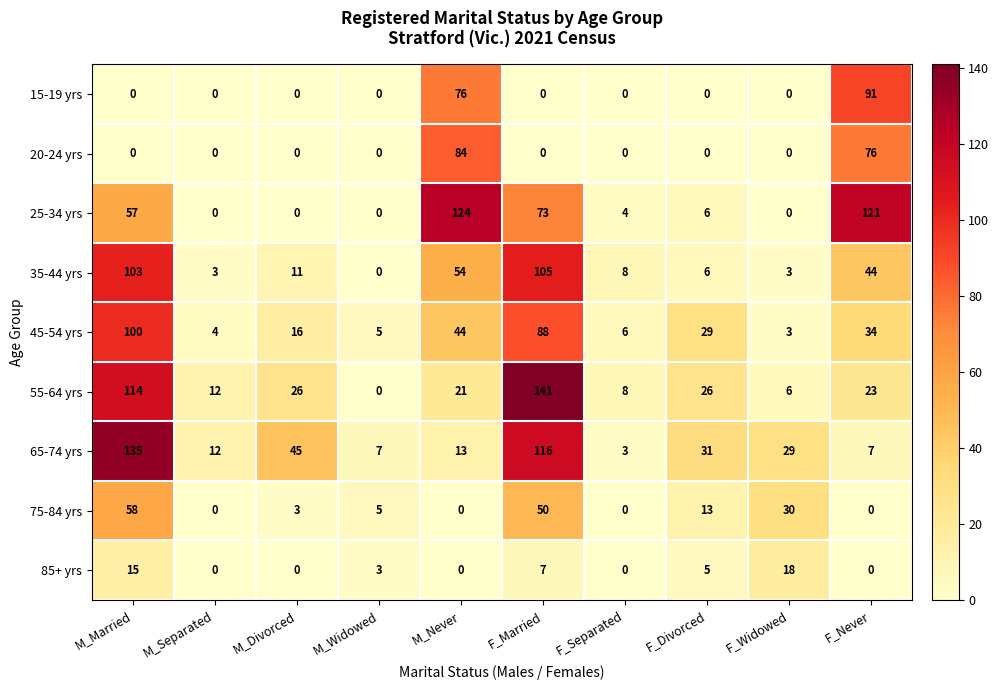

At how many categories does at least one series exceed 11?

8